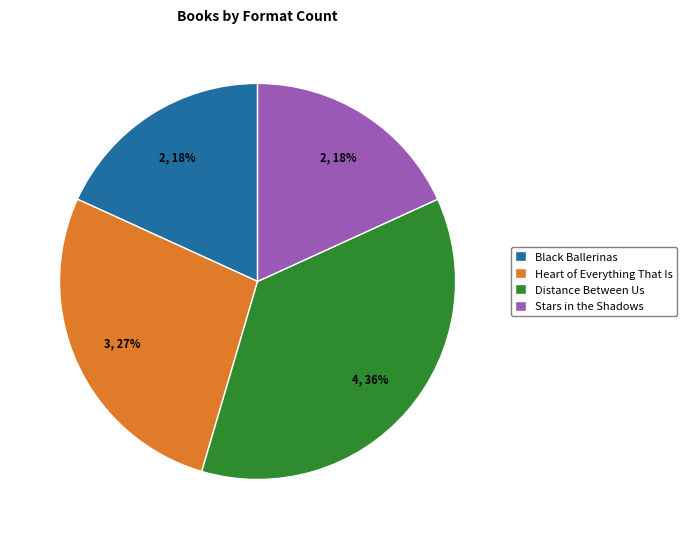

To the nearest percent, what is the average slice percentage?

25%